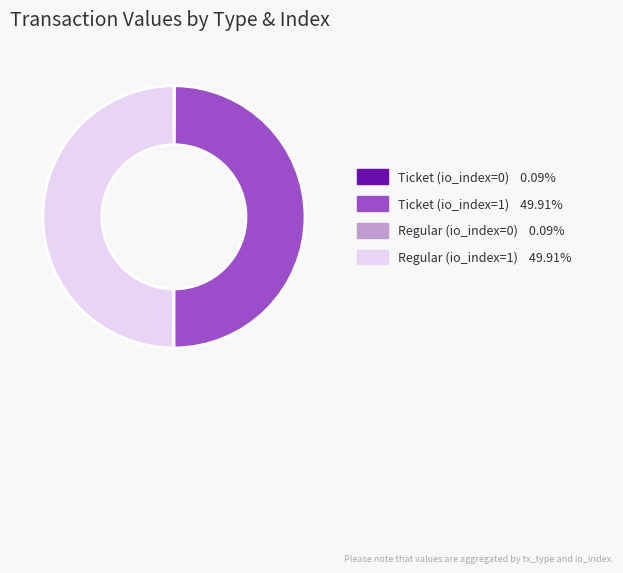

Do Regular (io_index=1) and Ticket (io_index=1) together represent more than half of the pie?

Yes